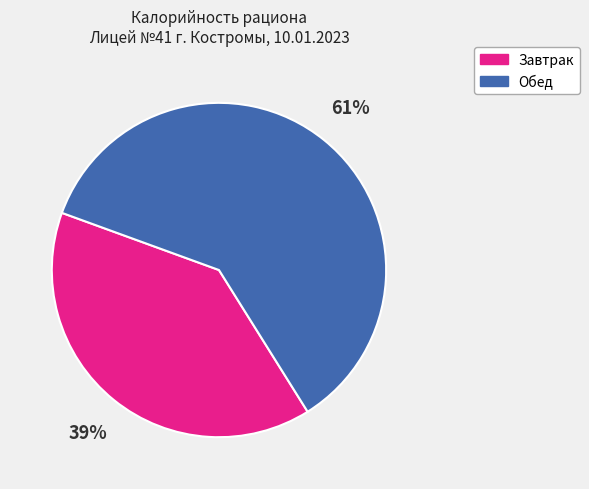

Does any single category account for the majority?

Yes